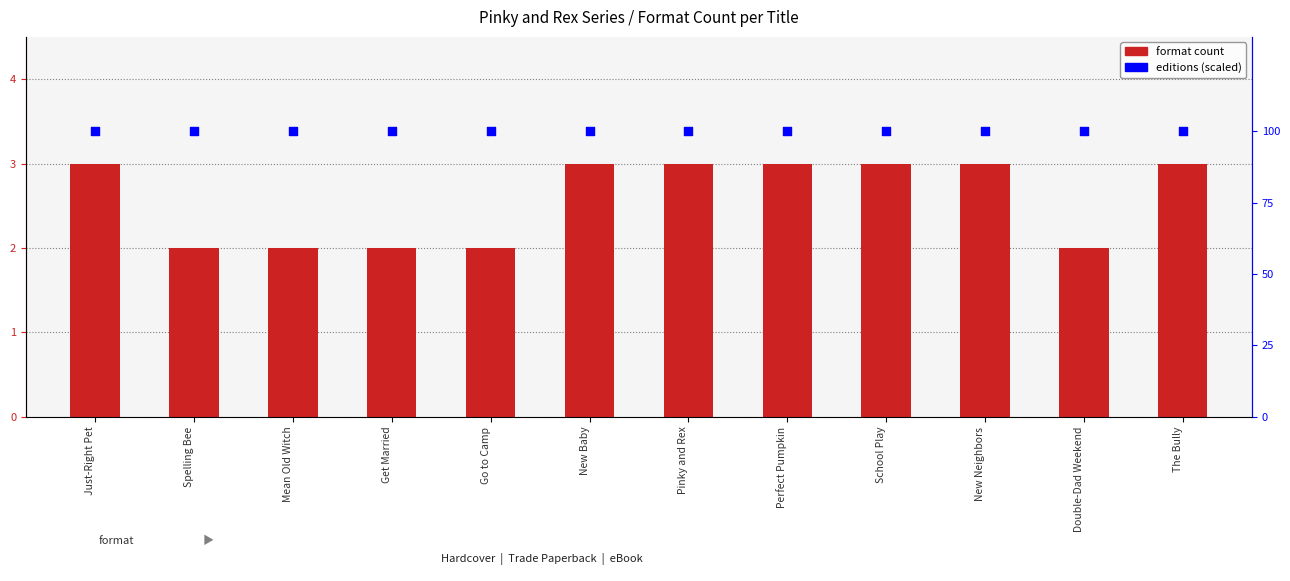

Which series reaches the minimum Y coordinate?

format count